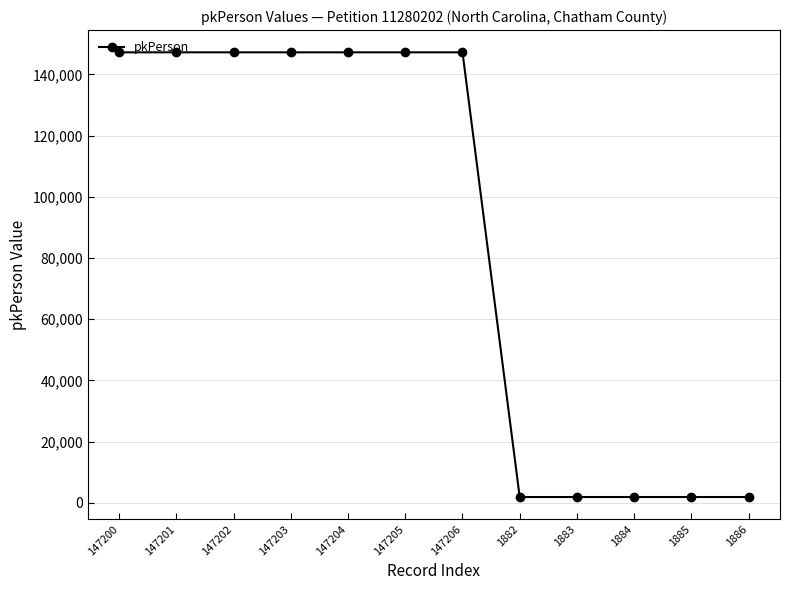

What is the average value?

86653